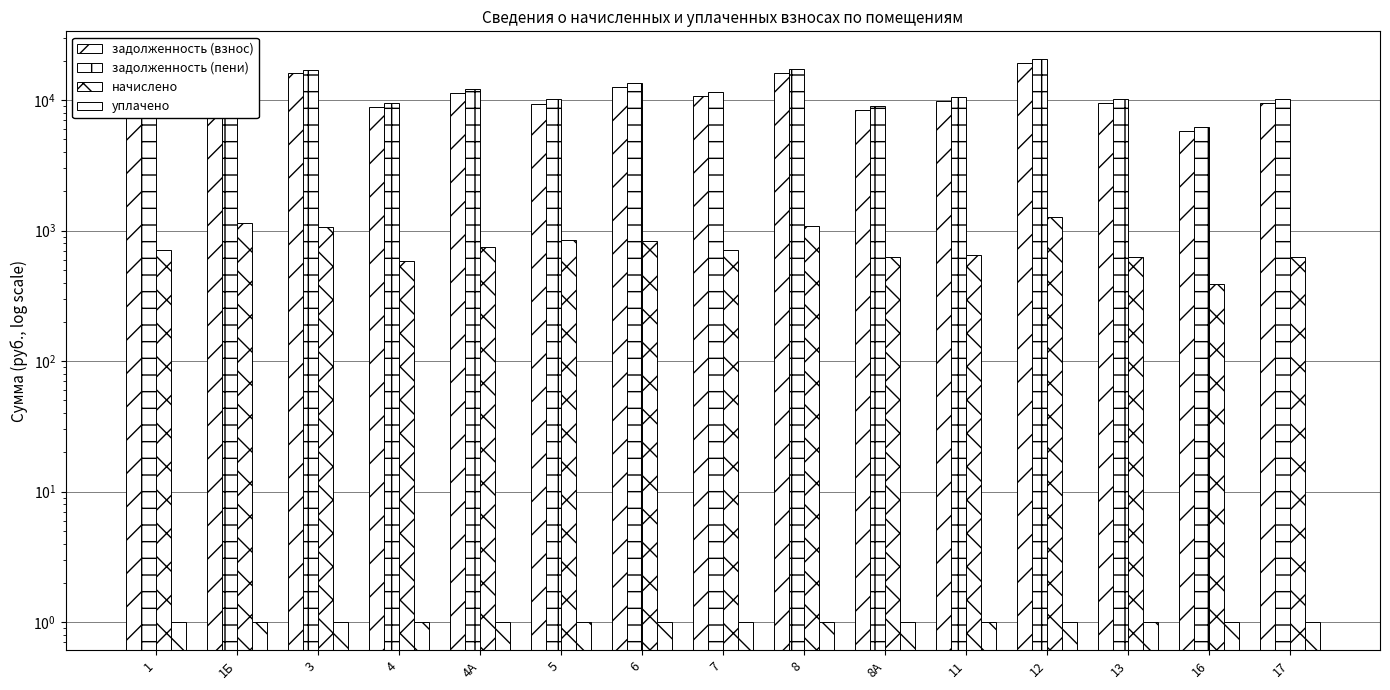

Which series has the widest spread of values?

задолженность (пени)